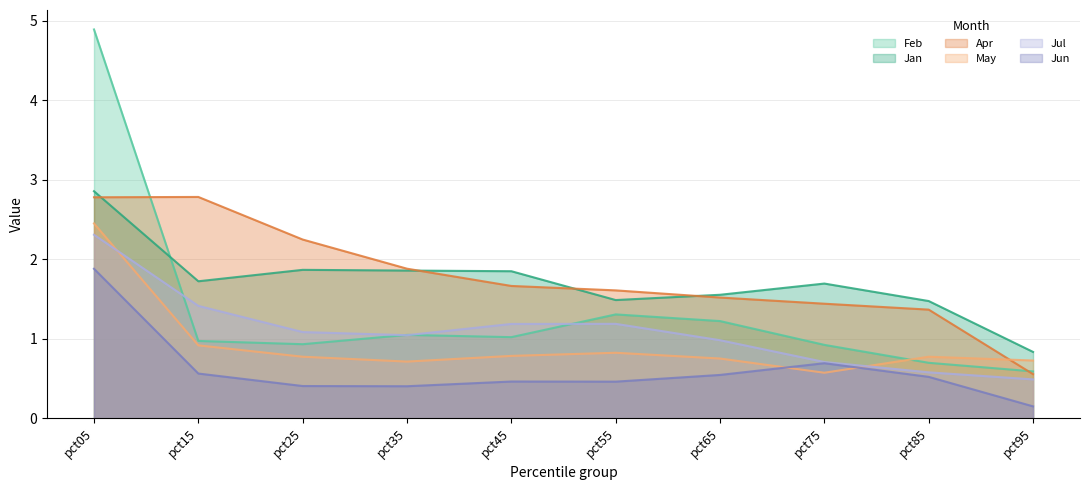

True or false: Feb and Jul cross at least once.

True